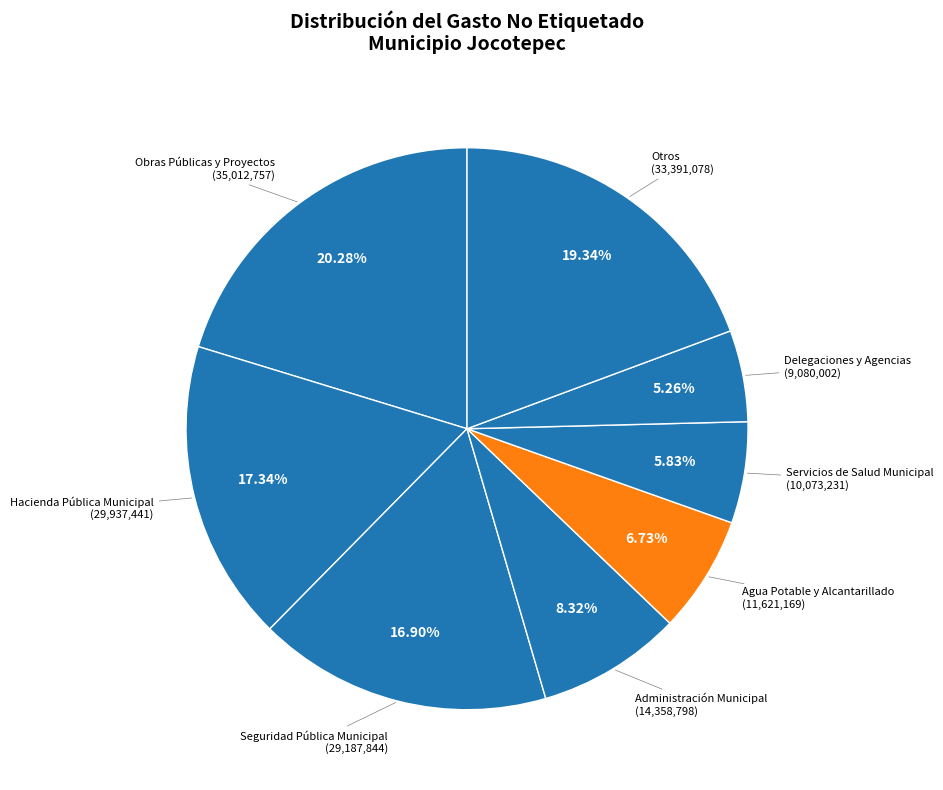

How many segments does this pie chart have?

8